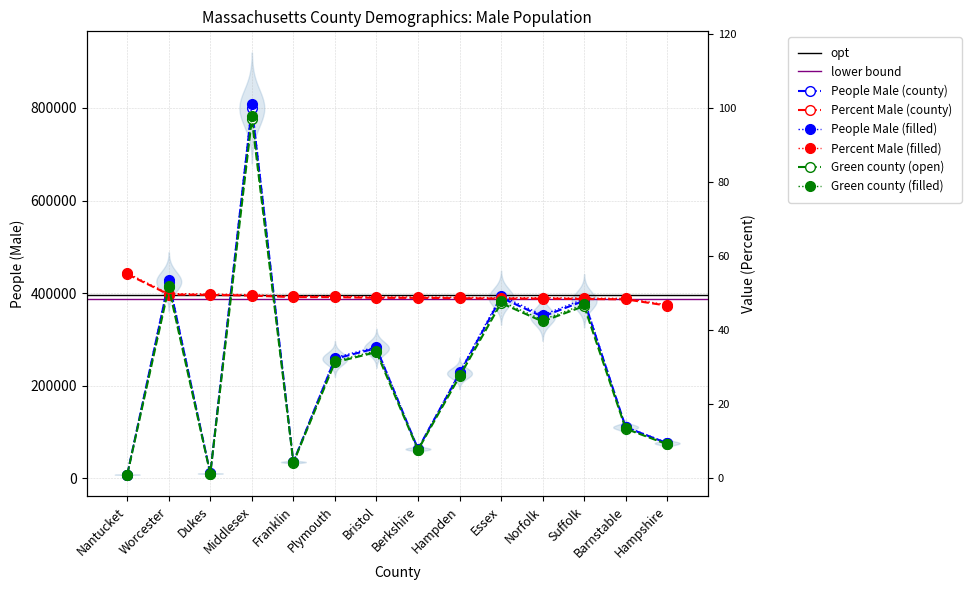

What is the label of the 4th point from the right?

Norfolk